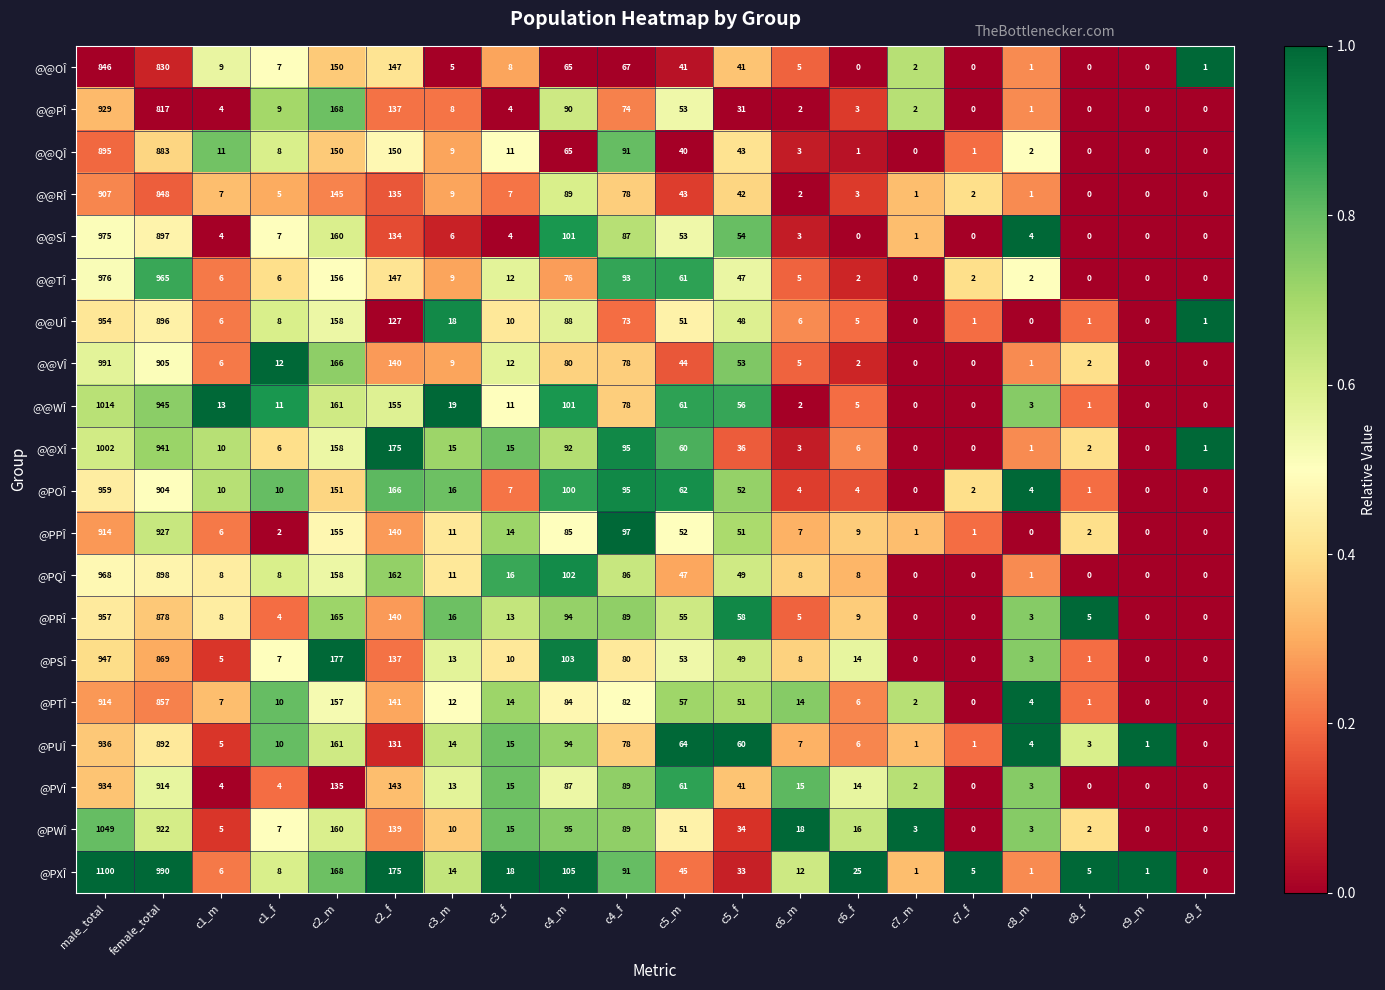

True or false: @@VÎ has a value of 12 at c3_f.

True